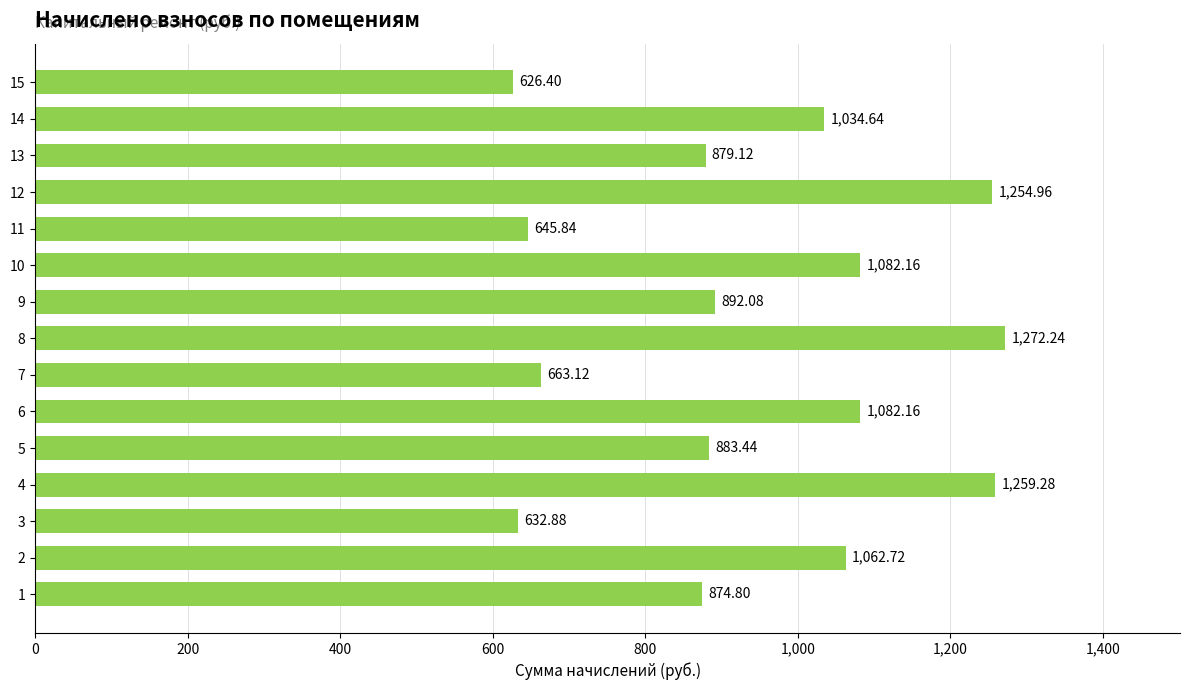

What is the average value?

943.1